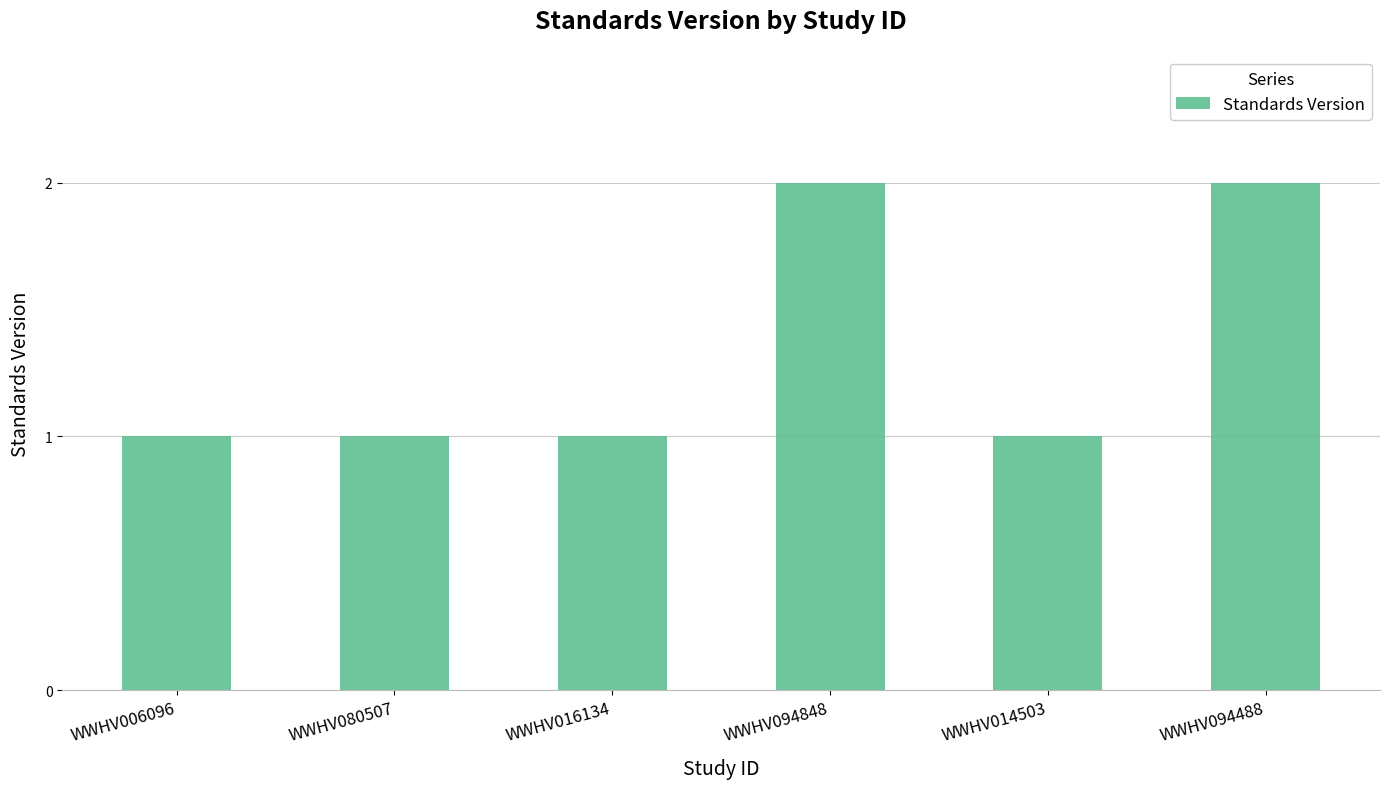

Reading left to right, extract all data points from this chart.

WWHV006096=1	WWHV080507=1	WWHV016134=1	WWHV094848=2	WWHV014503=1	WWHV094488=2